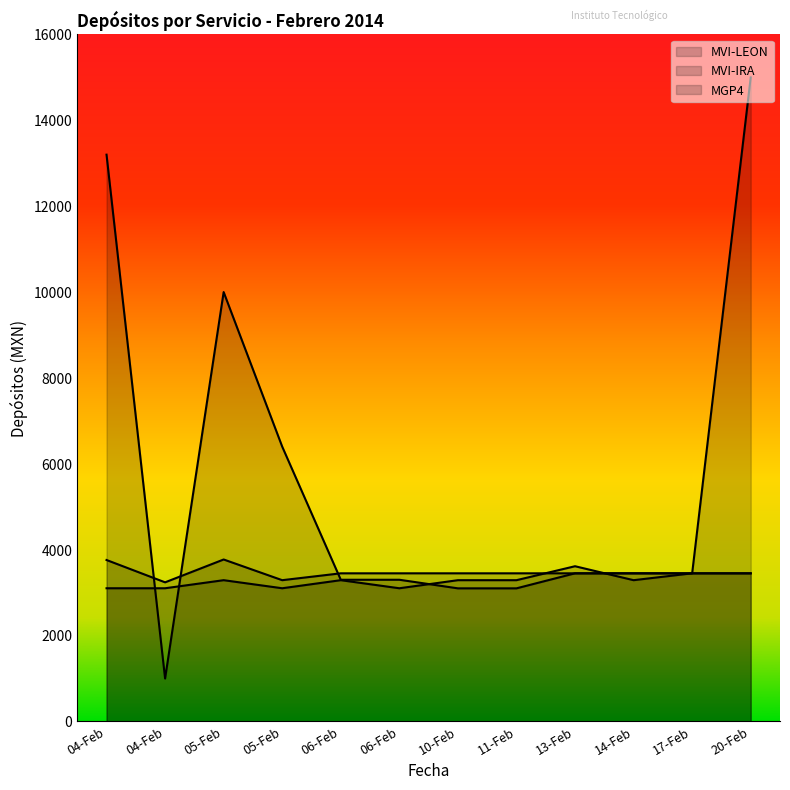

How many data points in MVI-IRA are above 3290?

3